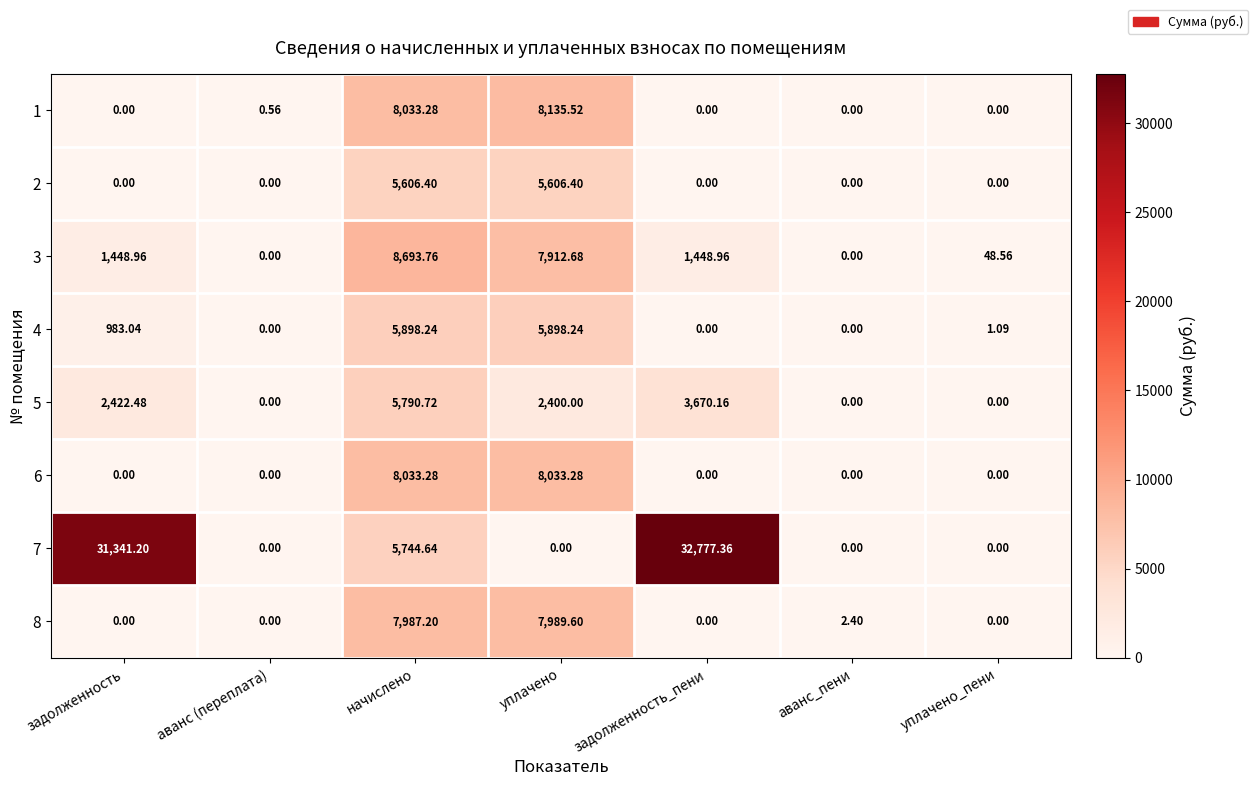

How many categories are shown in the chart?

7